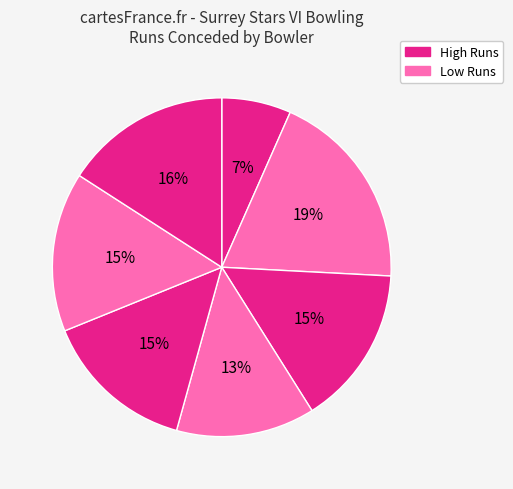

Is there any slice that represents more than half of the pie?

No